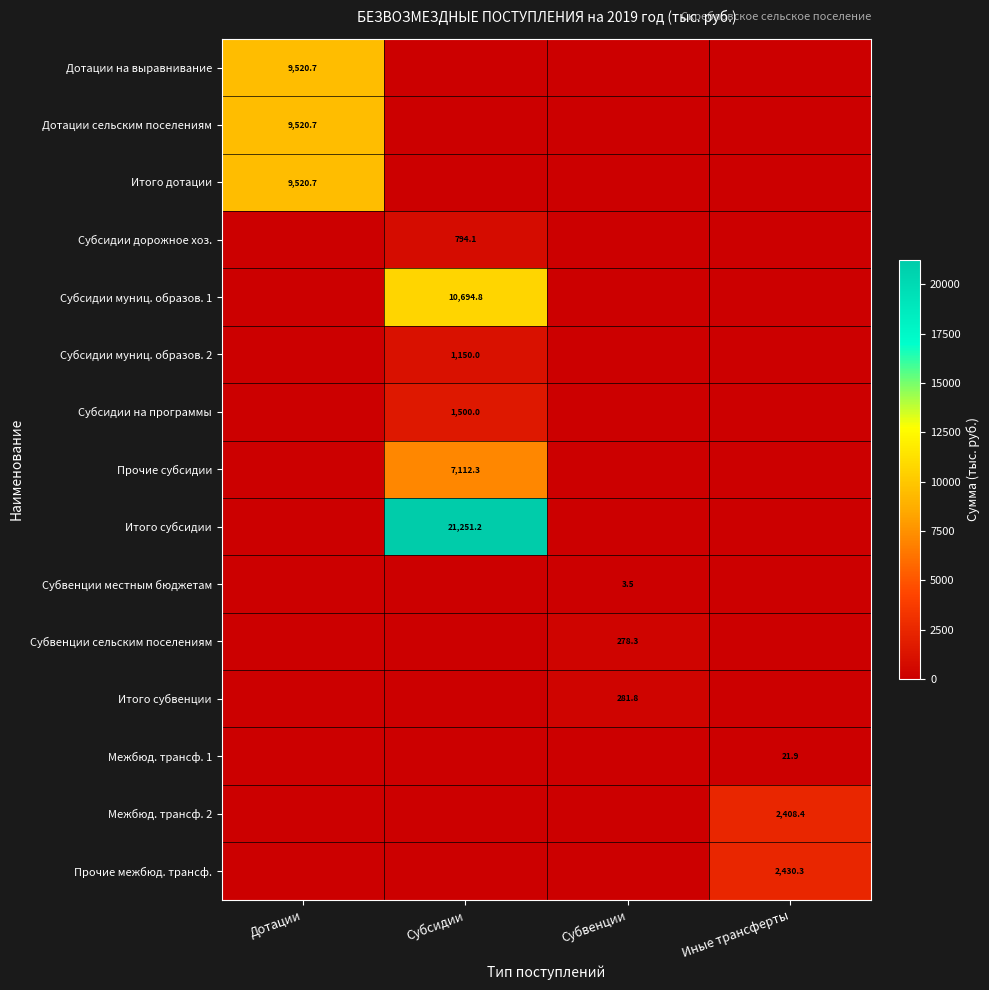

Is the value of Межбюд. трансф. 2 at Иные трансферты greater than the value of Субвенции сельским поселениям at Субвенции?

Yes